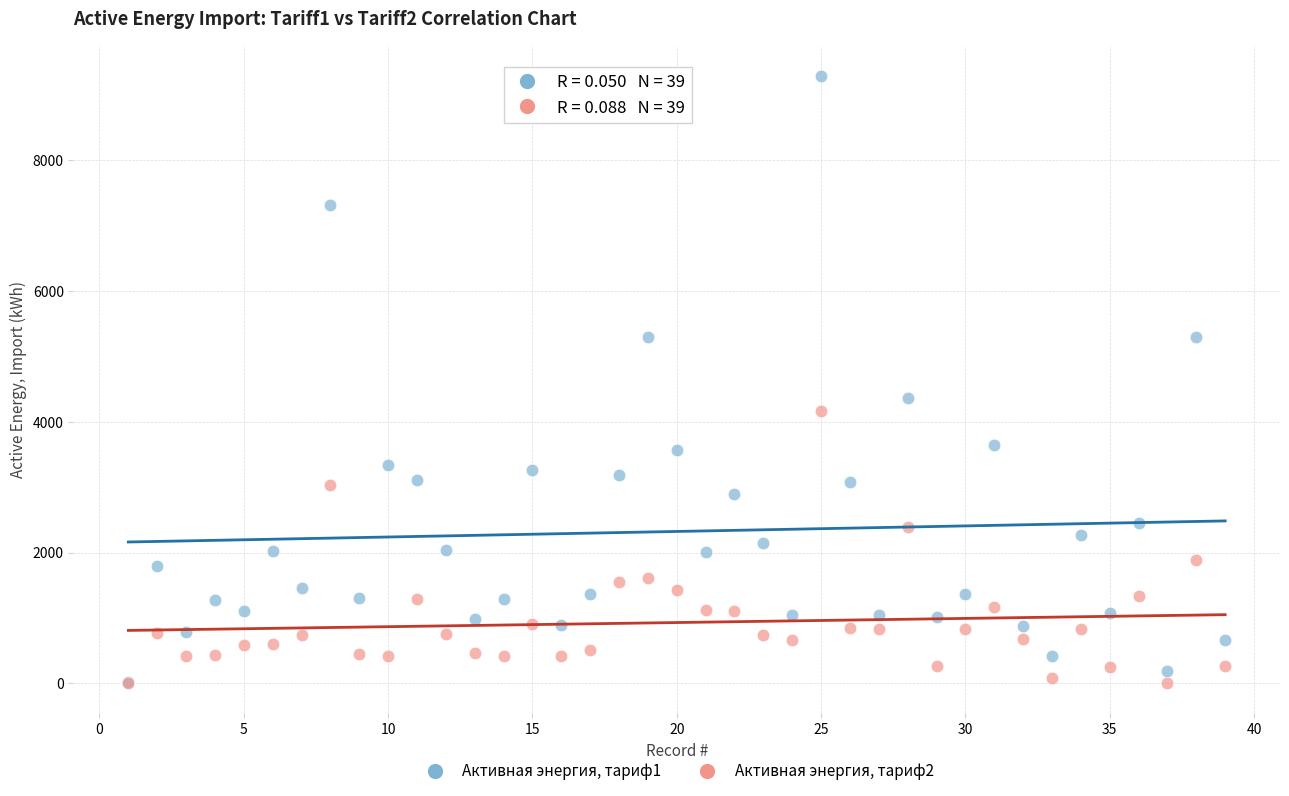

Across all series, what Y value is closest to 4647?

4372.6